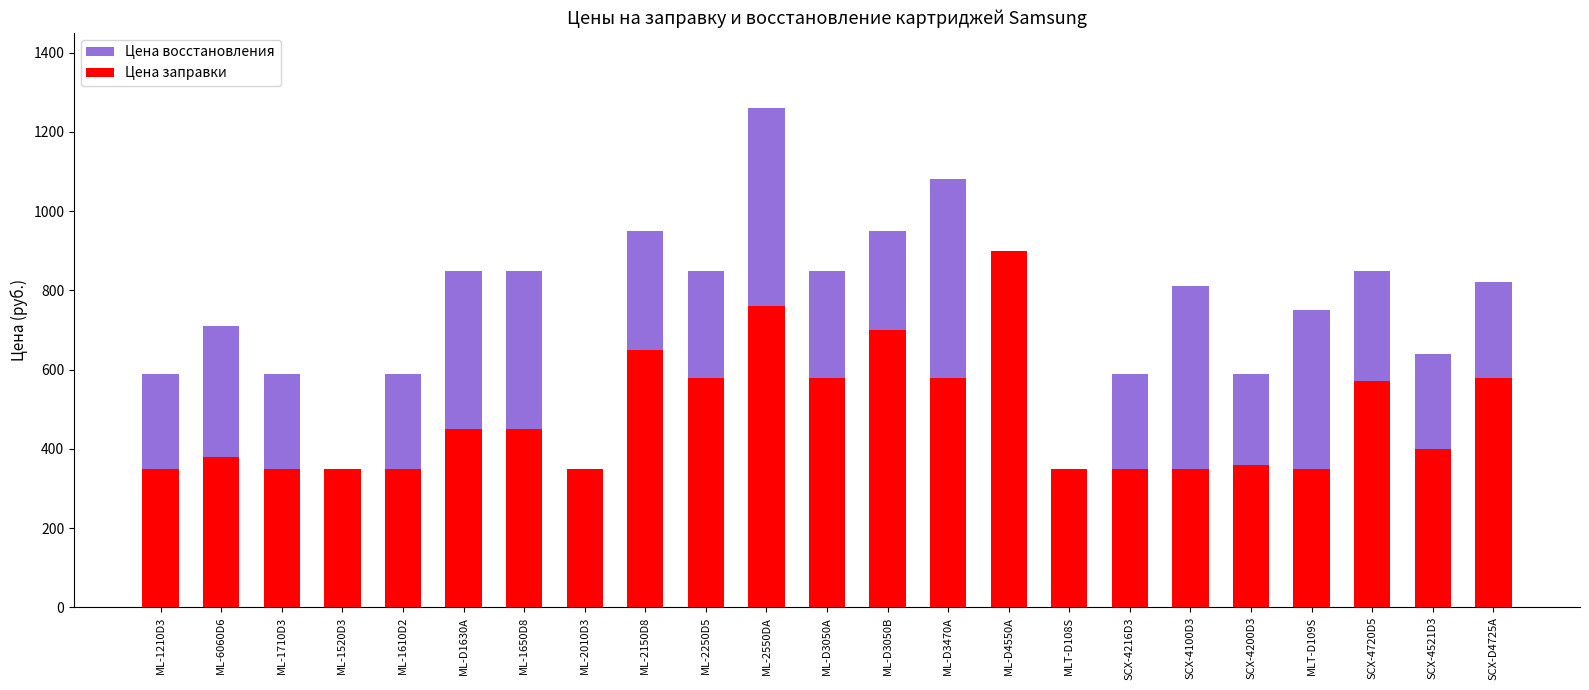

Reading right to left, what are all the values shown in this chart?

Цена восстановления: 820	640	850	750	590	810	590	0	0	1080	950	850	1260	850	950	0	850	850	590	0	590	710	590
Цена заправки: 580	400	570	350	360	350	350	350	900	580	700	580	760	580	650	350	450	450	350	350	350	380	350